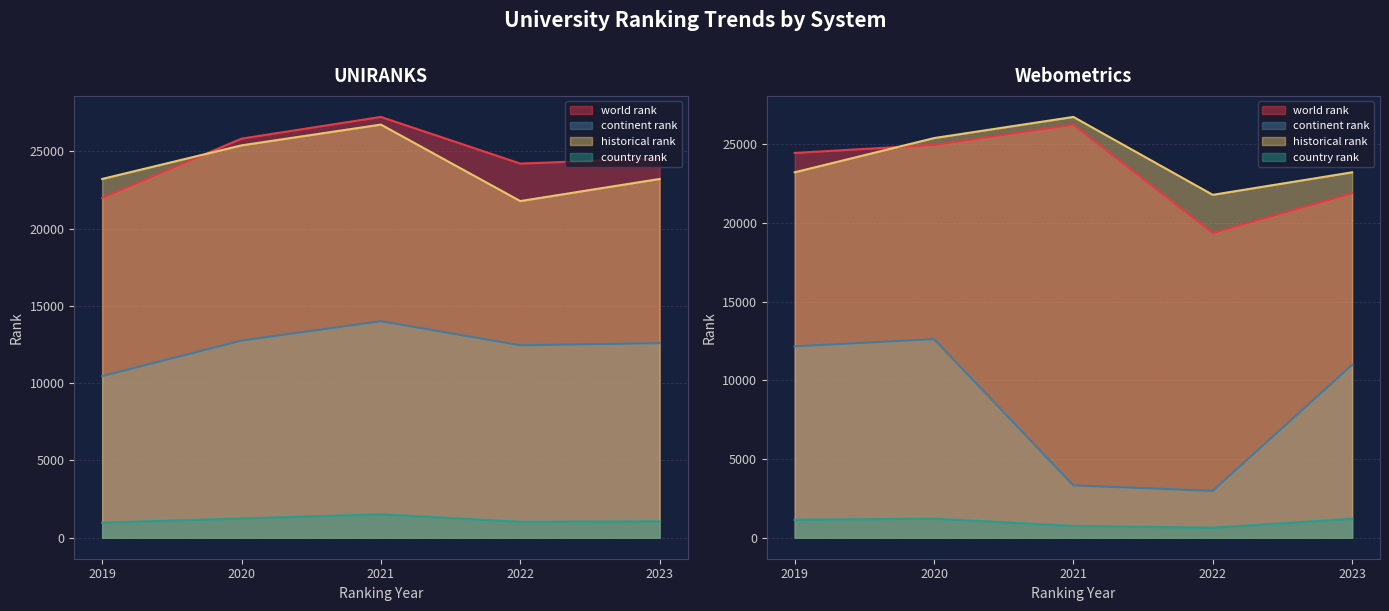

What are all the series names shown in the legend?

world rank, continent rank, country rank, historical rank